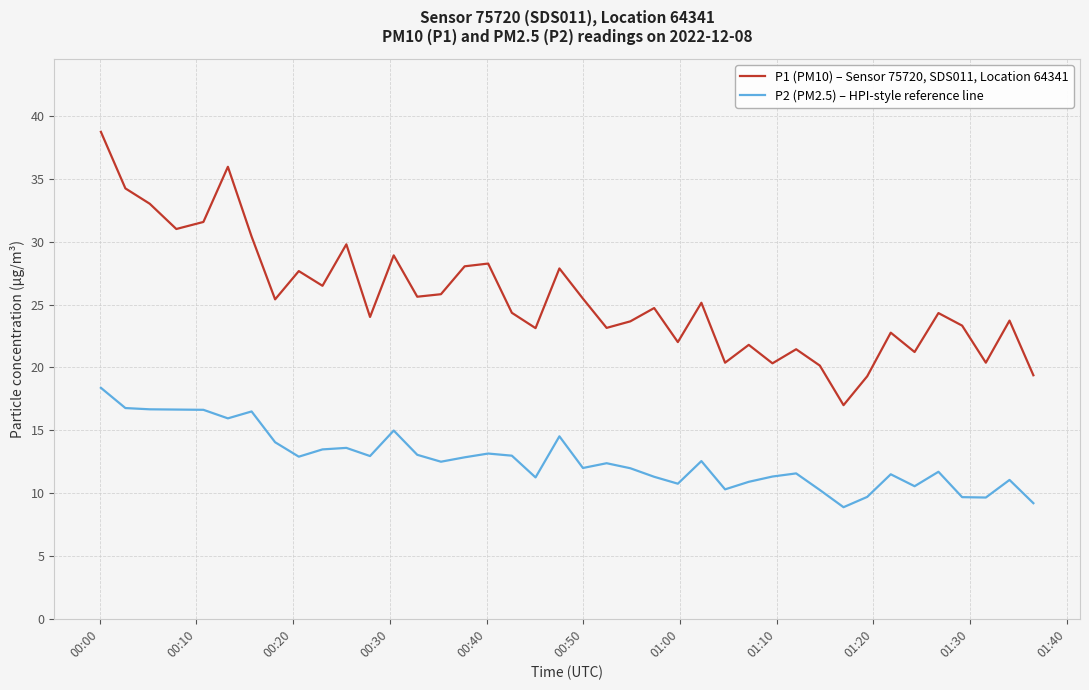

List the series in order of their overall mean, lowest first.

P2 (PM2.5) – HPI-style reference line, P1 (PM10) – Sensor 75720, SDS011, Location 64341